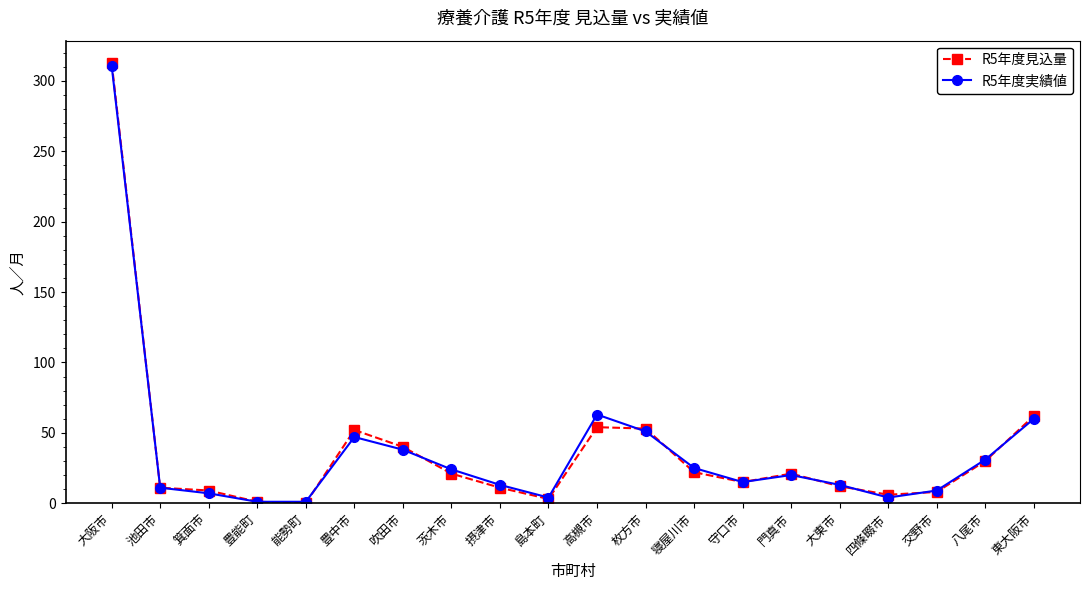

At which label does R5年度実績値 reach its peak?

大阪市